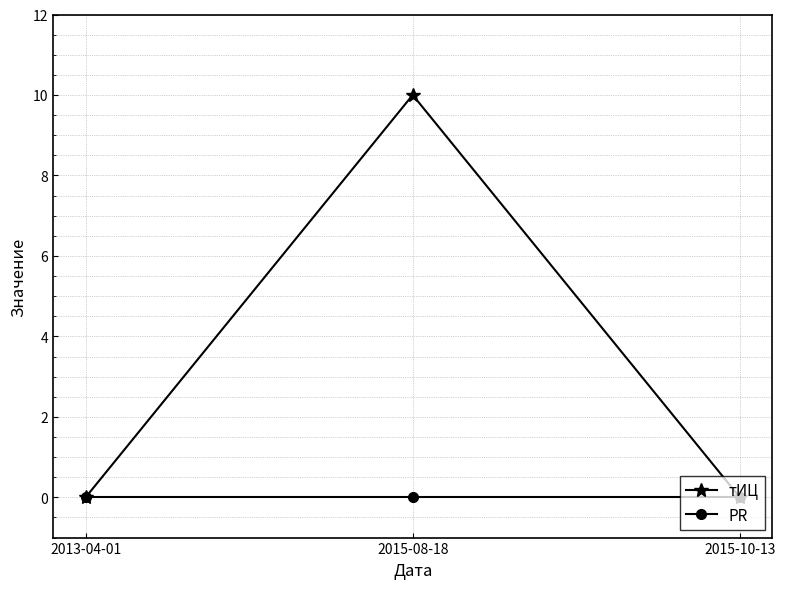

Which series has the largest range (max minus min)?

тИЦ